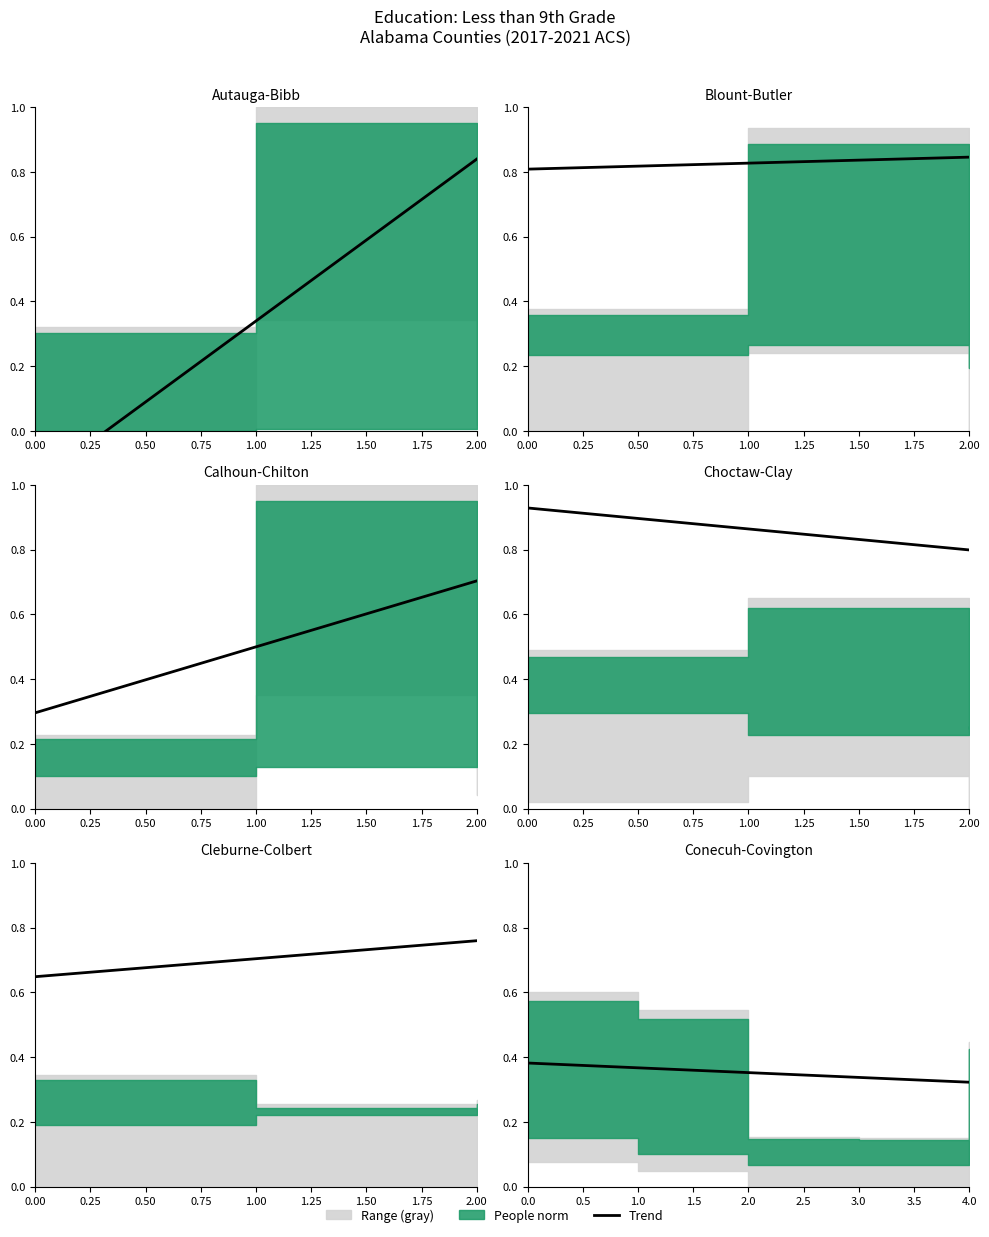

Reading right to left, what are all the values shown in this chart?

0.3	0.3	0.4	0.4	0.4